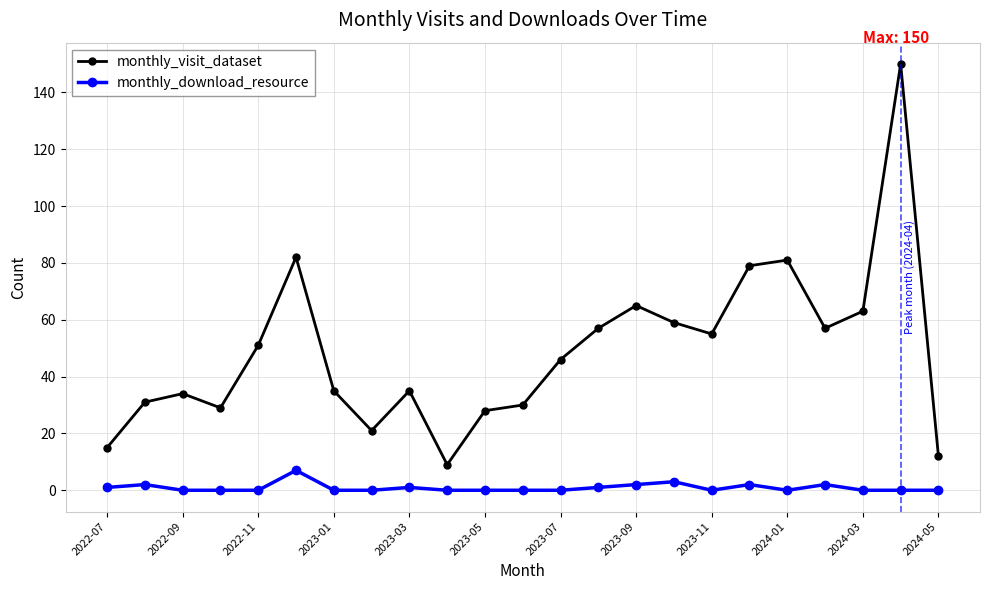

What is the difference between the maximum and minimum values in the monthly_download_resource series?

7